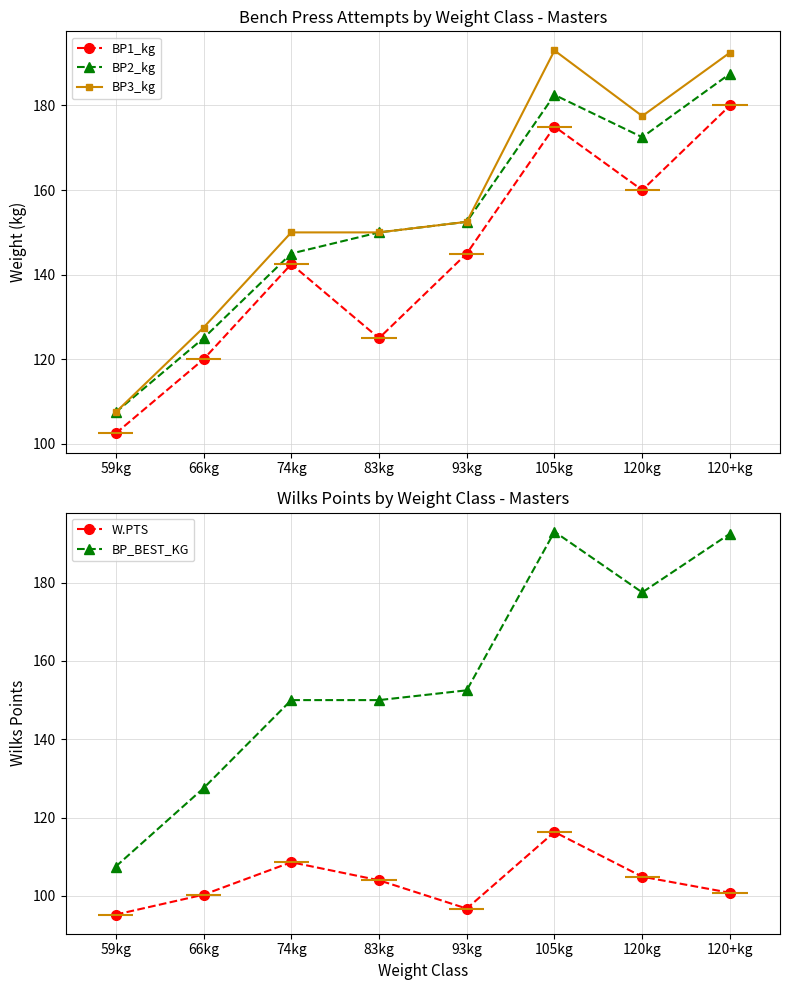

In BP1_kg, how many points are lower than both neighbors (excluding endpoints)?

2